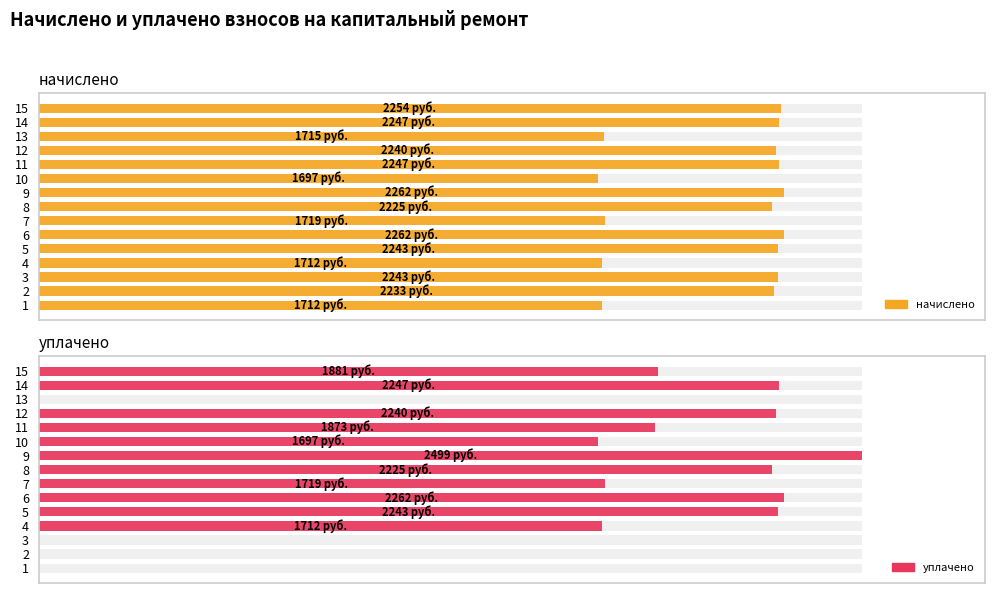

Does the chart contain stacked bars?

No